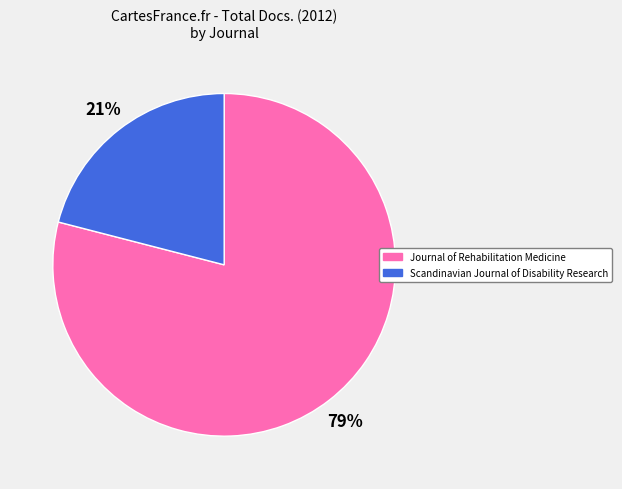

To the nearest percent, what percentage of the pie is Journal of Rehabilitation Medicine?

79%